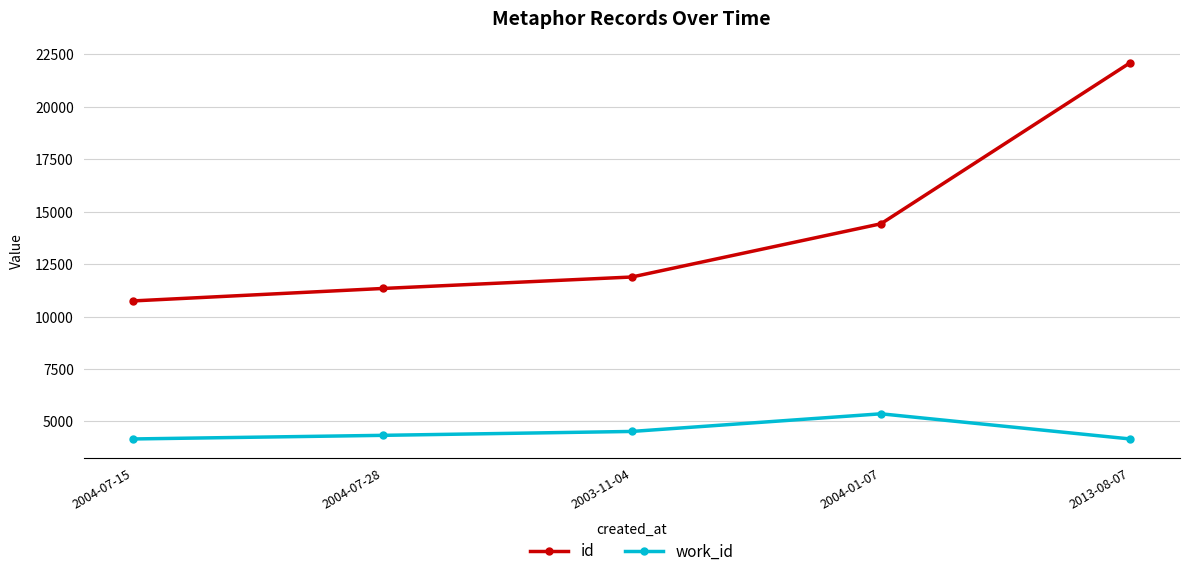

Rank the series by their maximum value, from lowest to highest.

work_id, id